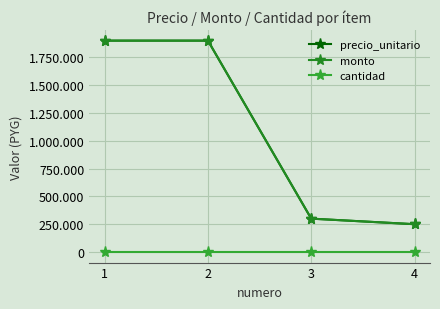

Does the chart have visible grid lines?

Yes